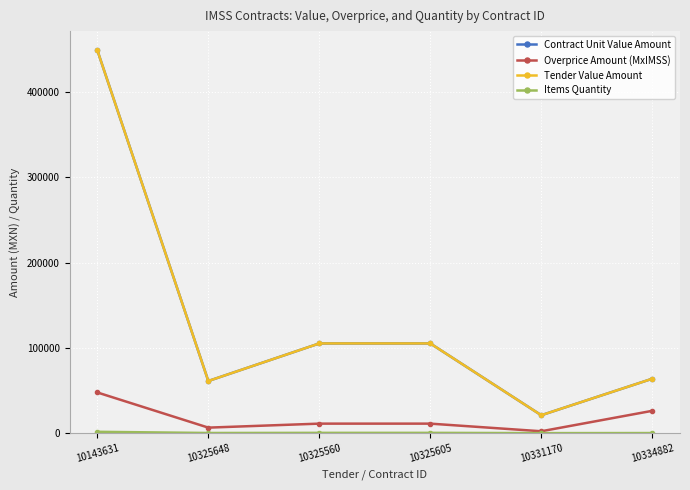

Between 10325605 and 10331170, which is larger?

10325605